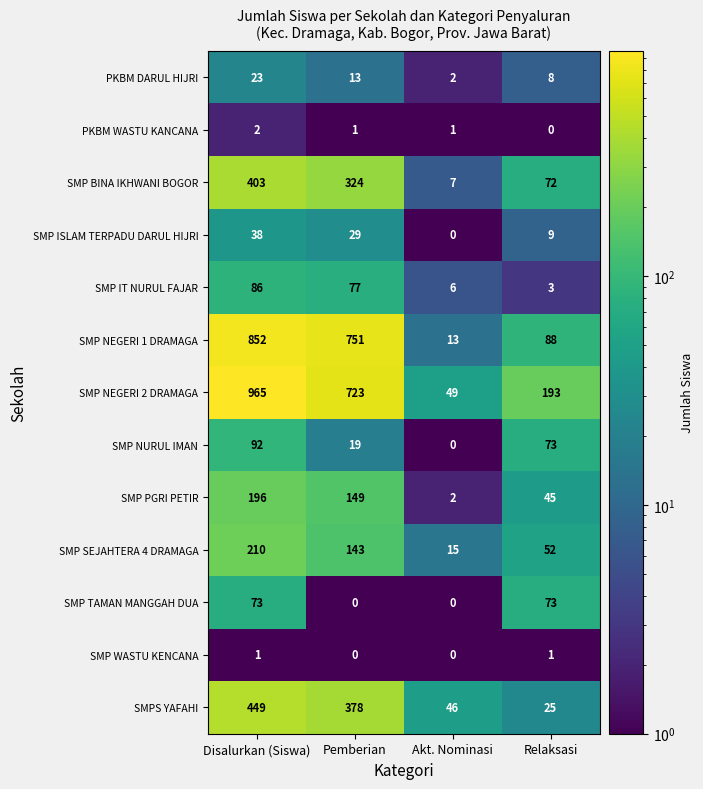

What is the minimum value shown in the chart?

0